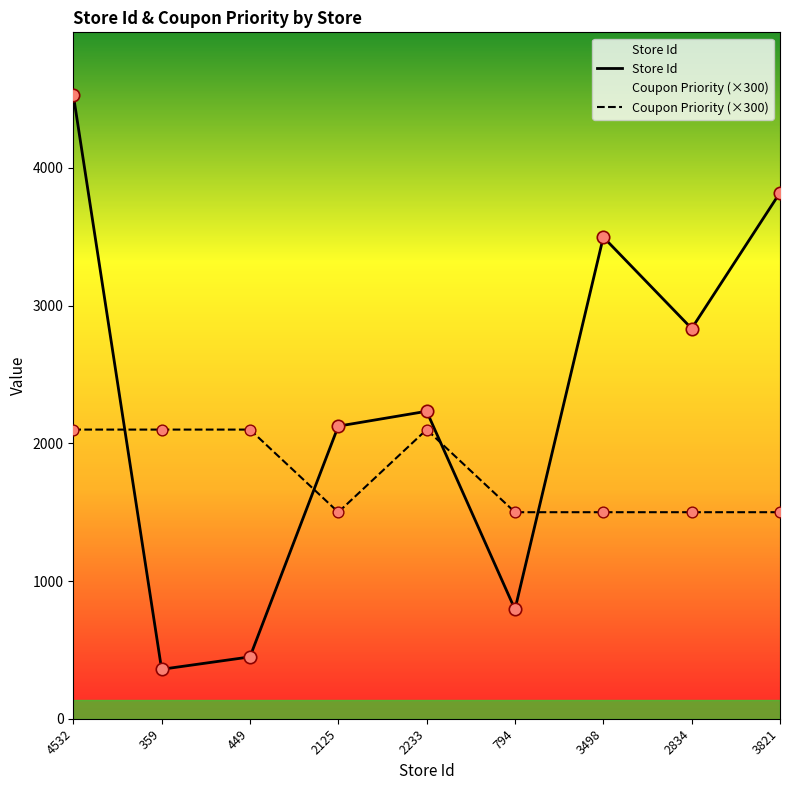

What are all the series names shown in the legend?

Store Id, Coupon Priority (×300)